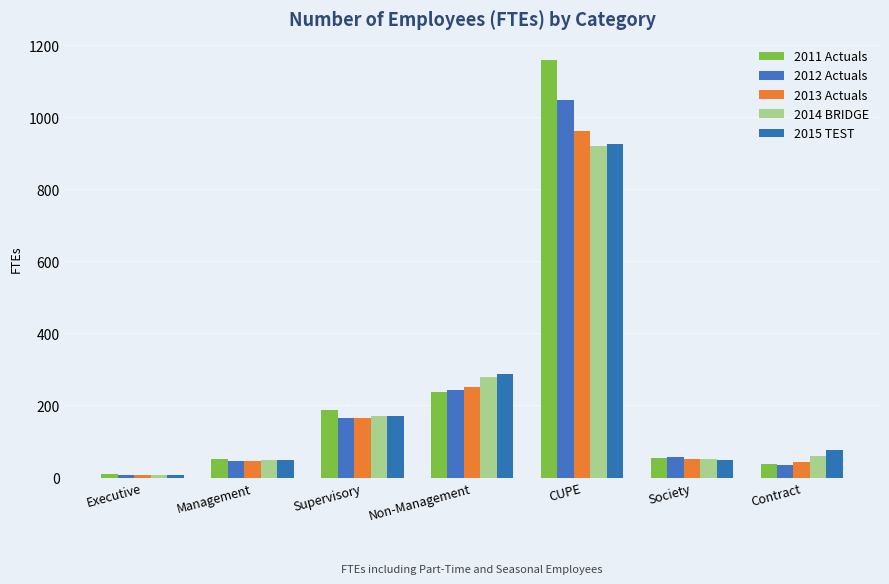

What is the value of the 2014 BRIDGE bar at the 1st from the left?

6.3